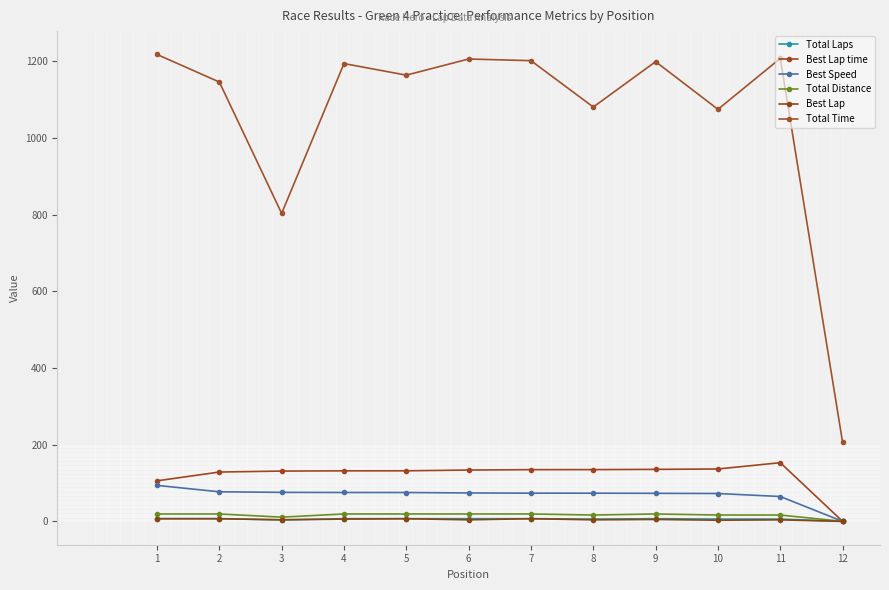

Reading left to right, extract all data points from this chart.

Total Laps: 1=7.0	2=7.0	3=4.0	4=7.0	5=7.0	6=7.0	7=7.0	8=6.0	9=7.0	10=6.0	11=6.0	12=0.0
Best Lap time: 1=105.8	2=128.7	3=131.2	4=131.9	5=132.0	6=133.9	7=135.0	8=135.1	9=135.7	10=136.7	11=153.1	12=0.0
Best Speed: 1=93.9	2=77.2	3=75.7	4=75.4	5=75.3	6=74.2	7=73.6	8=73.6	9=73.2	10=72.7	11=64.9	12=0.0
Total Distance: 1=19.3	2=19.3	3=11.0	4=19.3	5=19.3	6=19.3	7=19.3	8=16.6	9=19.3	10=16.6	11=16.6	12=0.0
Best Lap: 1=7.0	2=7.0	3=4.0	4=6.0	5=7.0	6=4.0	7=7.0	8=4.0	9=5.0	10=3.0	11=4.0	12=0.0
Total Time: 1=1218.3	2=1146.4	3=803.6	4=1194.5	5=1164.3	6=1206.4	7=1202.1	8=1081.1	9=1199.5	10=1075.1	11=1208.0	12=206.2